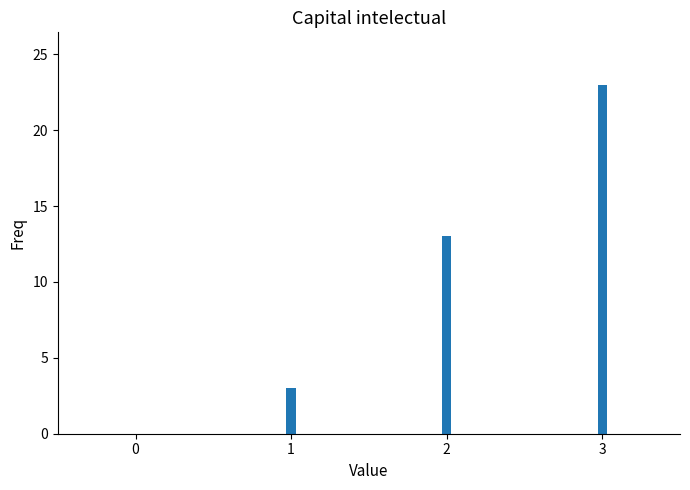

What is the maximum value shown in the chart?

23